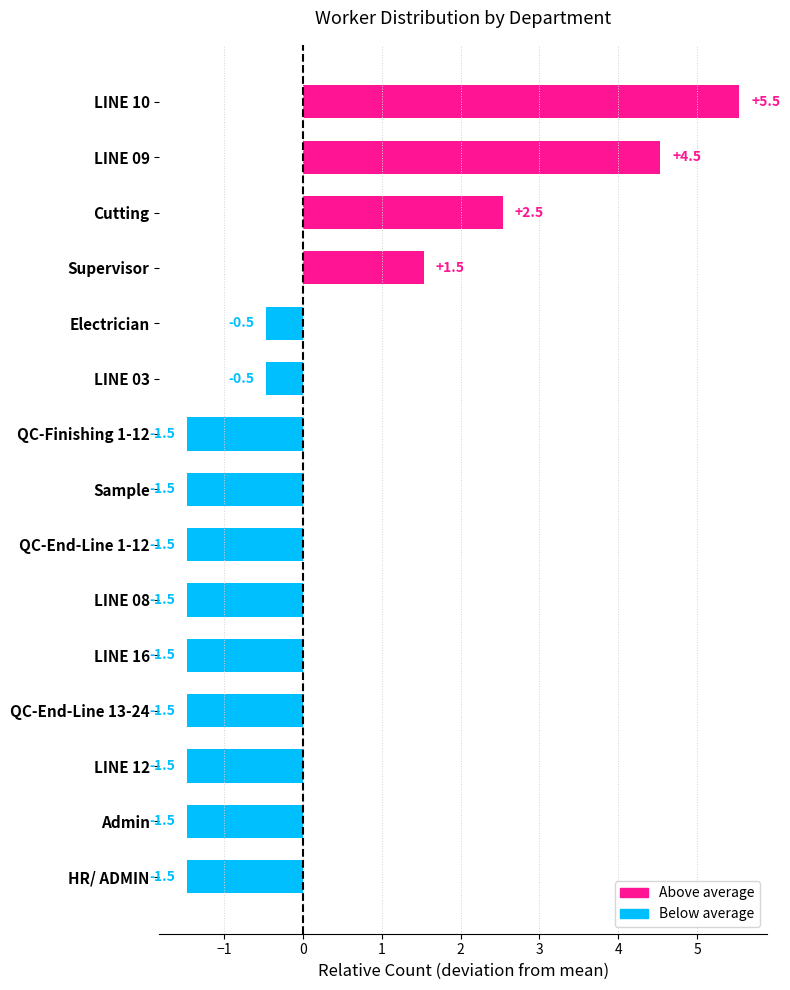

Is it true that the value at QC-Finishing 1-12 is -1.5?

True